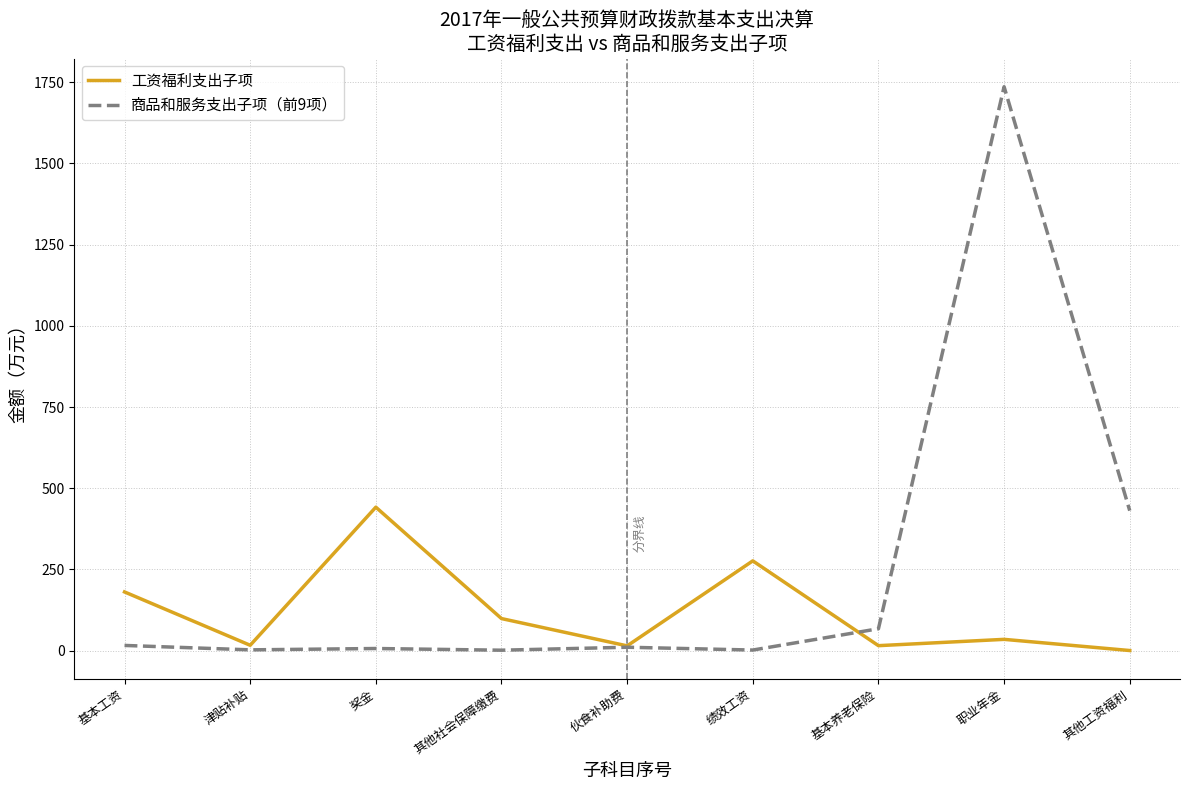

Rank the series by their average value, from highest to lowest.

商品和服务支出子项（前9项）, 工资福利支出子项